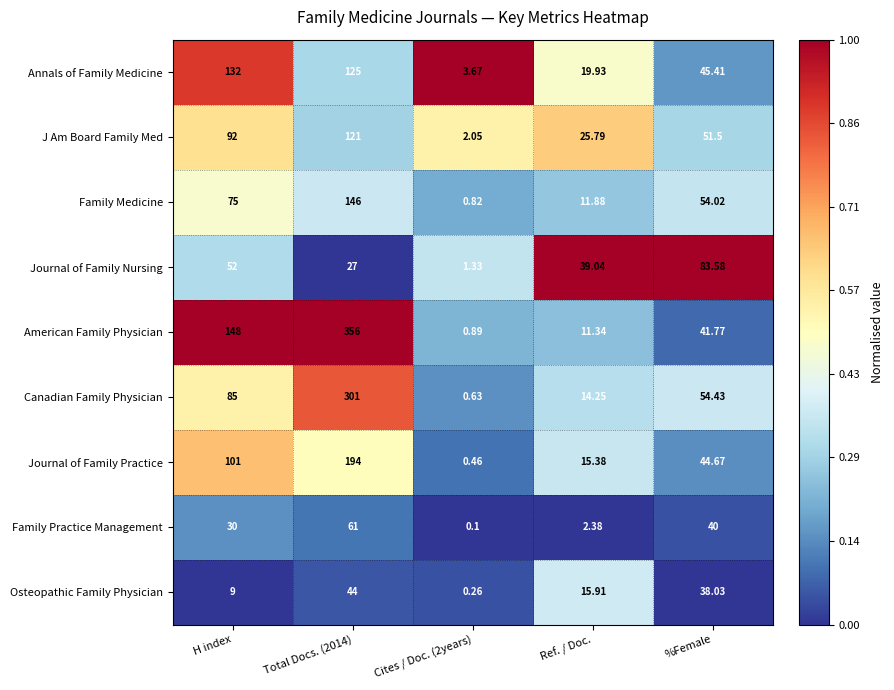

Rank the series by their maximum value, from highest to lowest.

American Family Physician, Canadian Family Physician, Journal of Family Practice, Family Medicine, Annals of Family Medicine, J Am Board Family Med, Journal of Family Nursing, Family Practice Management, Osteopathic Family Physician